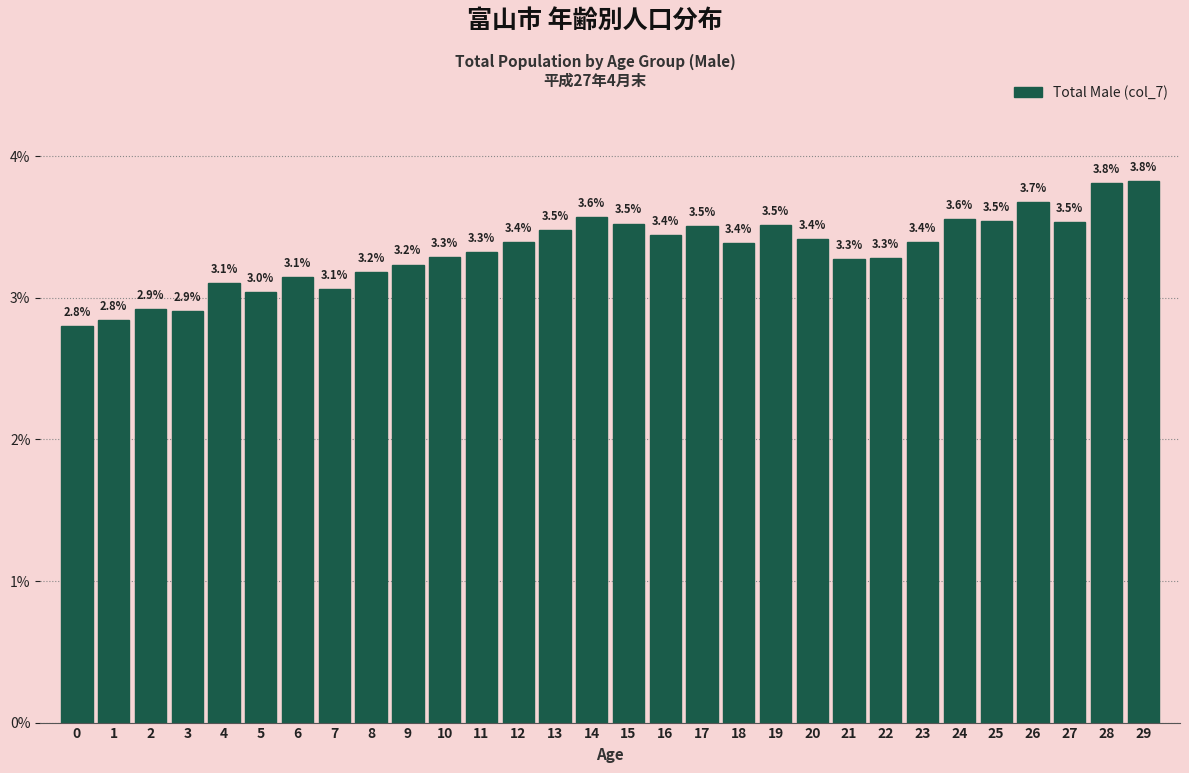

Reading right to left, list all the values displayed in this chart.

29=3.8	28=3.8	27=3.5	26=3.7	25=3.5	24=3.6	23=3.4	22=3.3	21=3.3	20=3.4	19=3.5	18=3.4	17=3.5	16=3.4	15=3.5	14=3.6	13=3.5	12=3.4	11=3.3	10=3.3	9=3.2	8=3.2	7=3.1	6=3.1	5=3.0	4=3.1	3=2.9	2=2.9	1=2.8	0=2.8